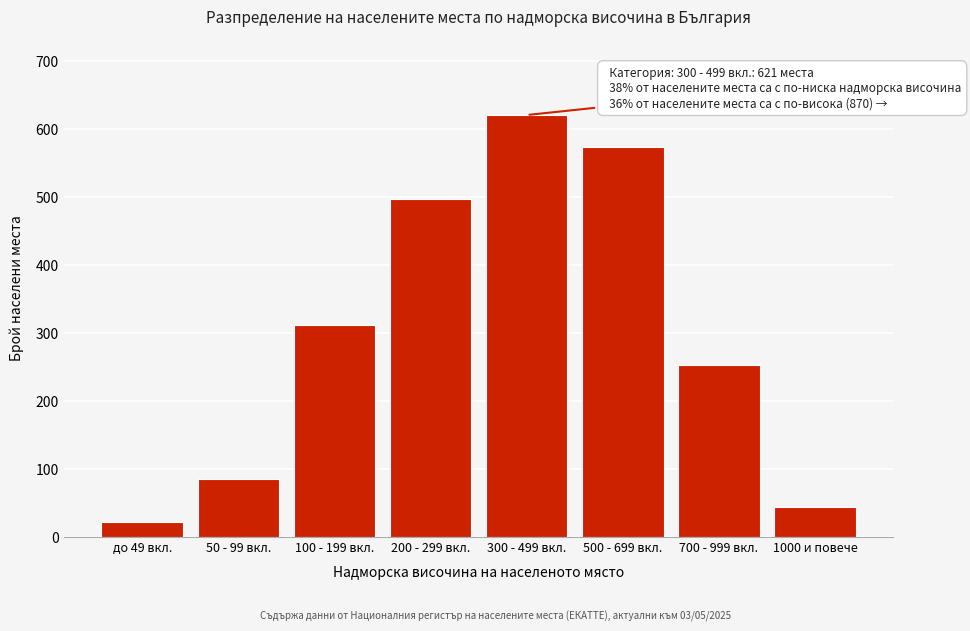

Reading left to right, extract all data points from this chart.

22	85	312	498	621	574	253	43